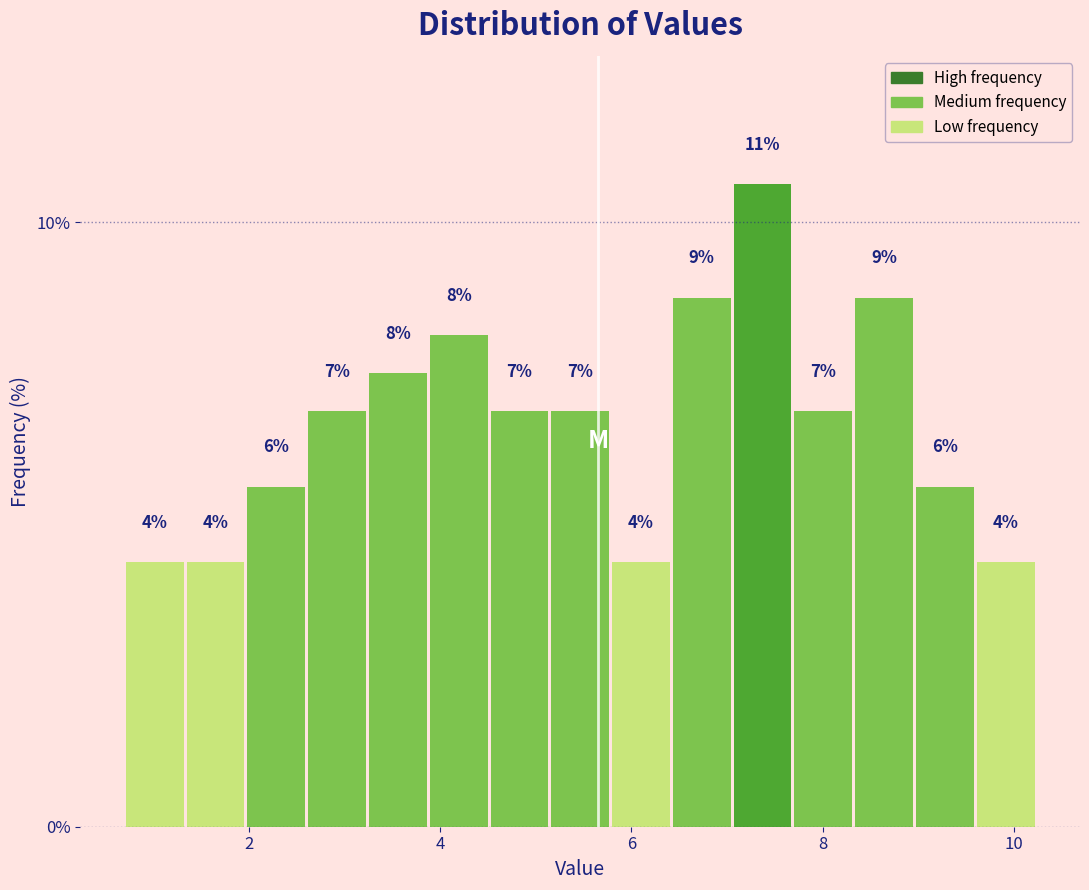

Read against the x-axis, roughly where is the centre of the tallest bar?

7.4